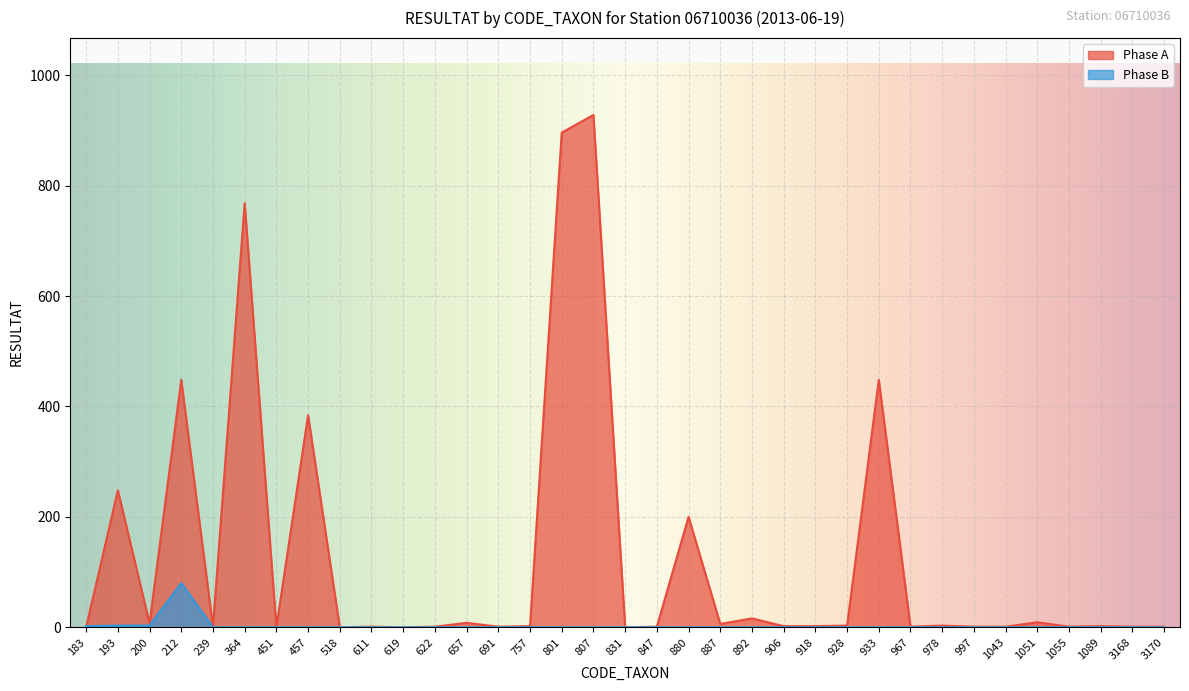

Between 518 and 657, which series saw the biggest shift?

Phase A